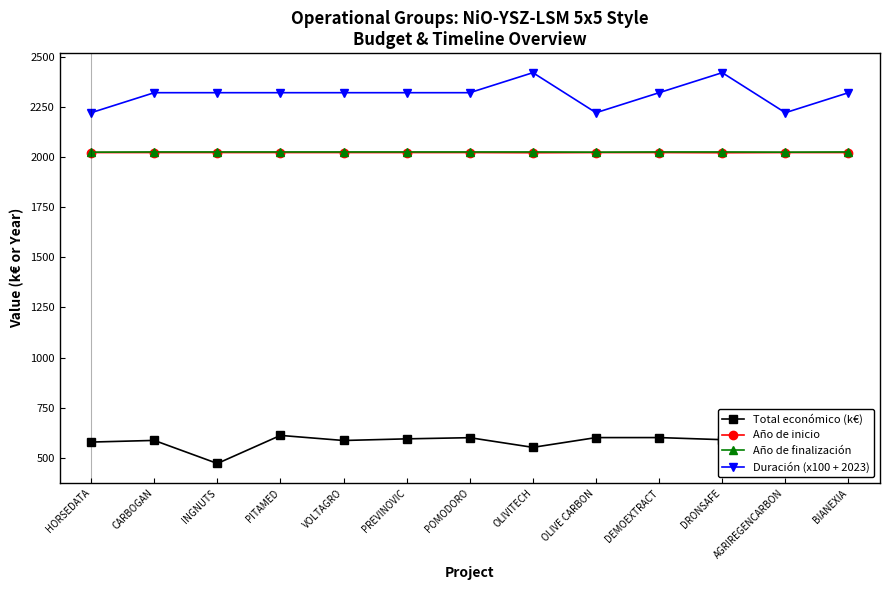

True or false: Total económico (k€) and Año de finalización intersect in this chart.

False